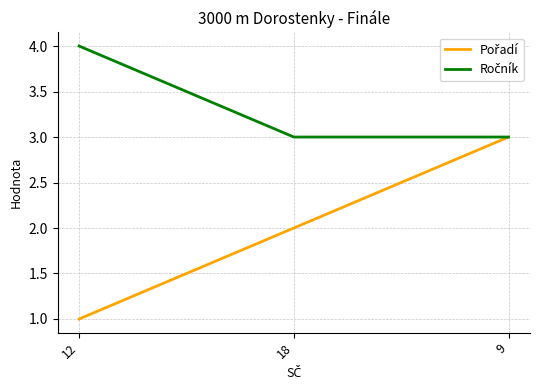

Which label corresponds to the smallest value in the chart?

12